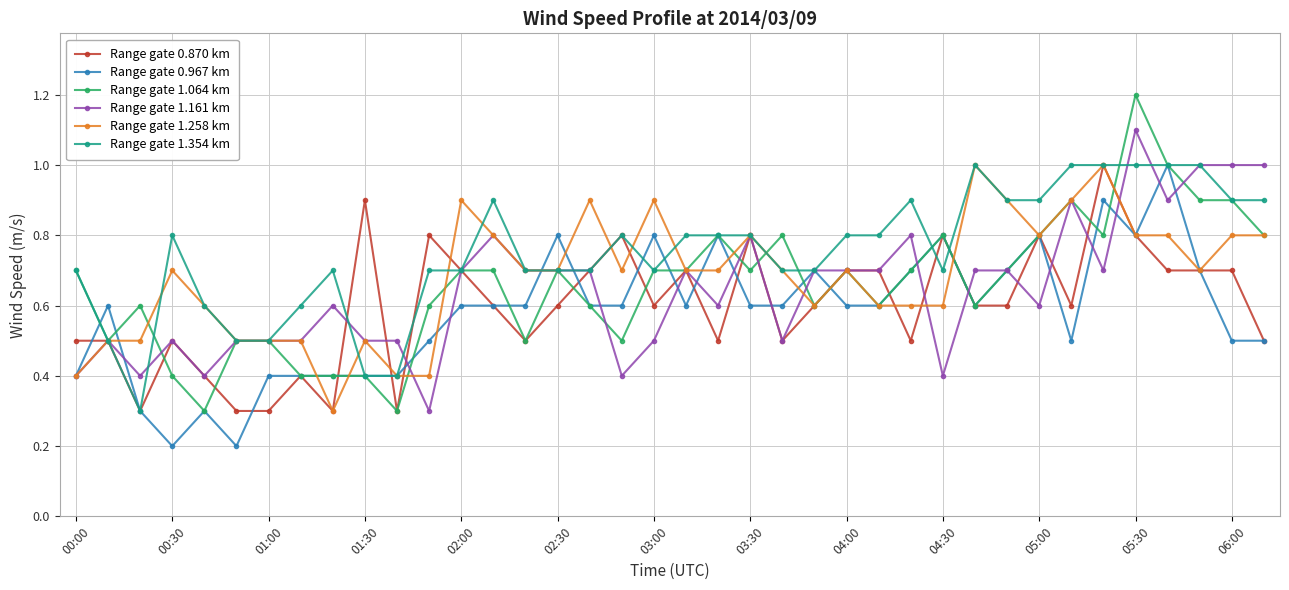

What is the value of the Range gate 1.354 km point at the 3rd from the left?

0.3